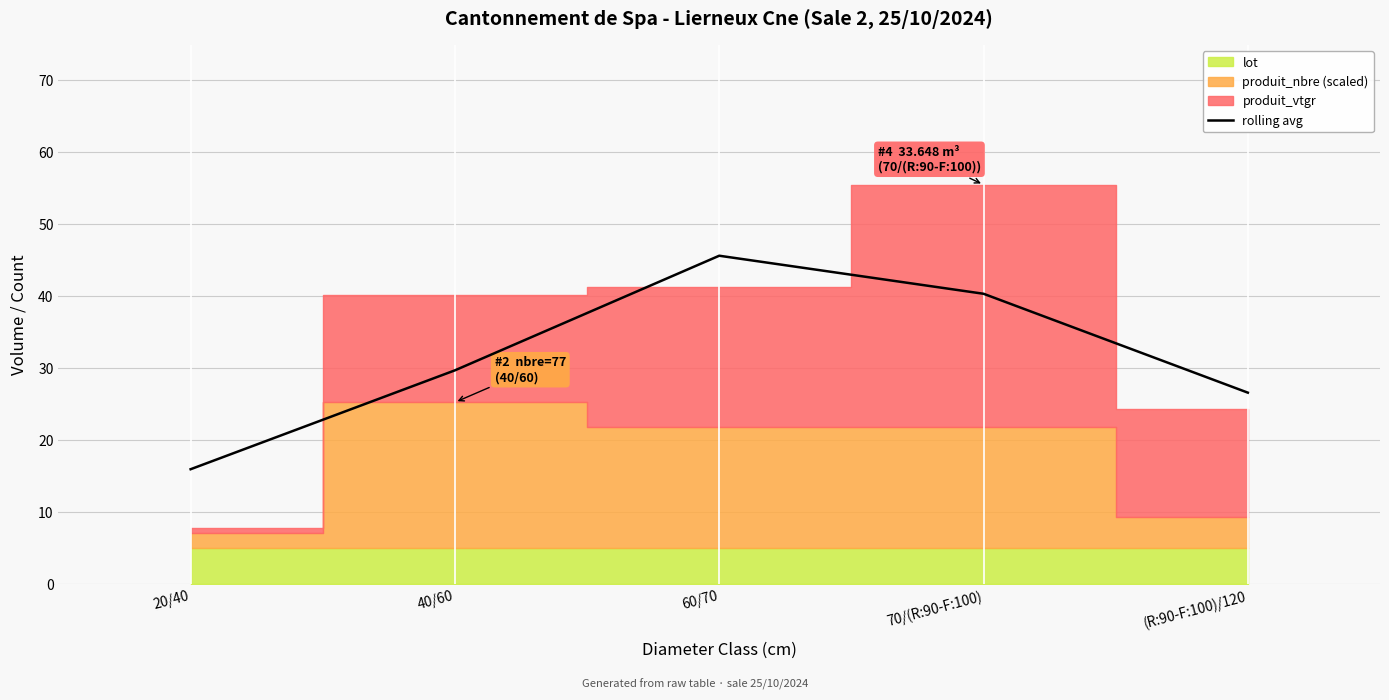

How many data points are less than 29?

2